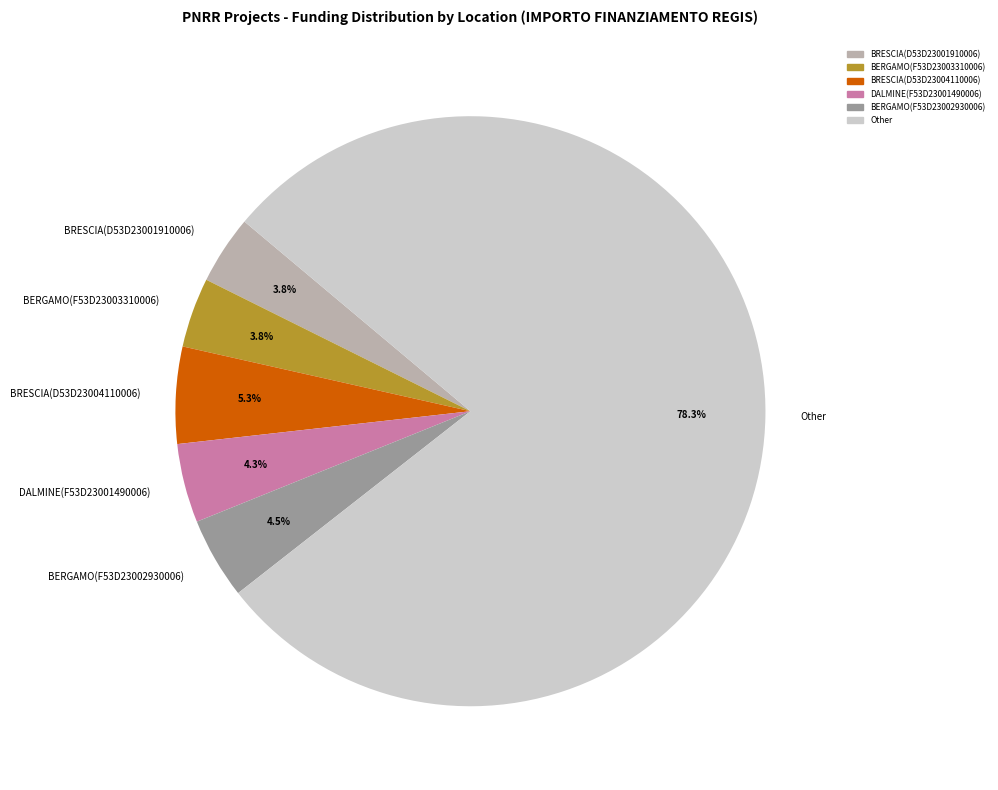

What is the ratio of the value at BRESCIA(D53D23001910006) to the value at BERGAMO(F53D23002930006)?

0.8